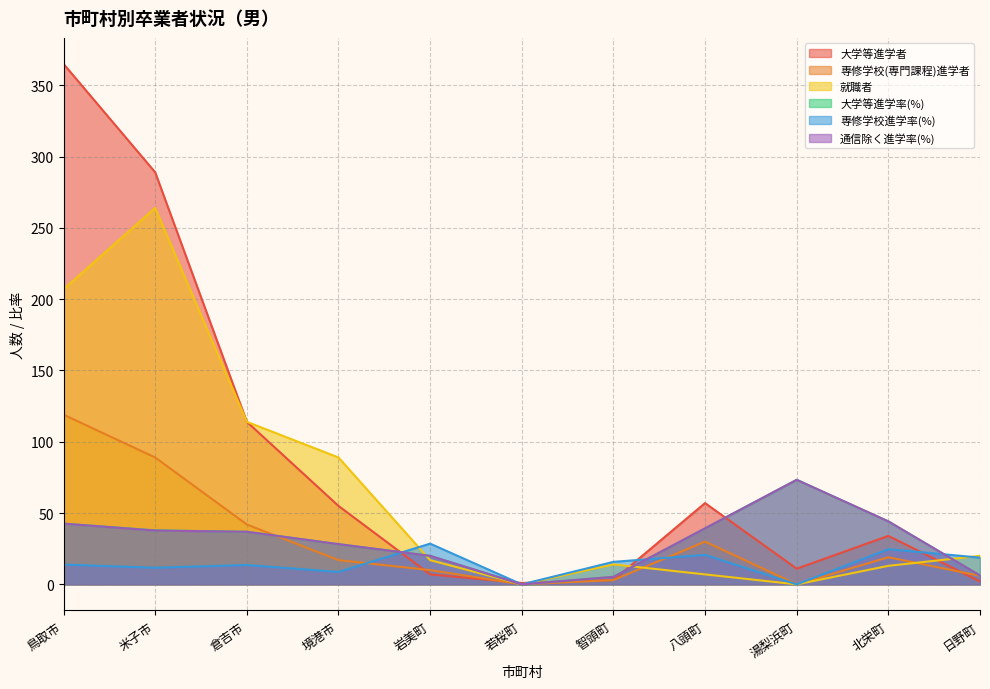

What is the total value across all series at 北栄町?

179.0